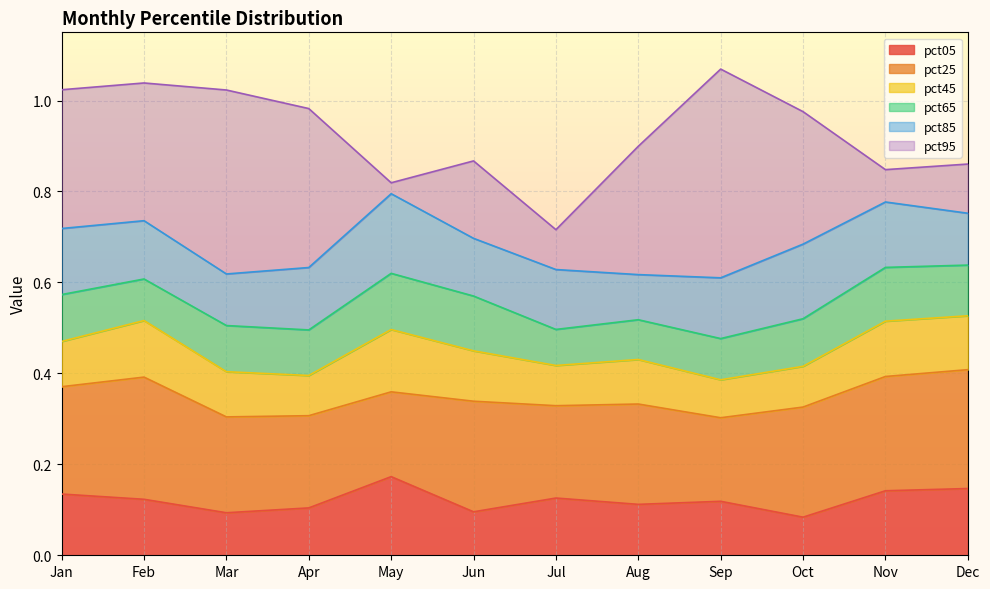

Which series has the largest total across all categories?

pct95